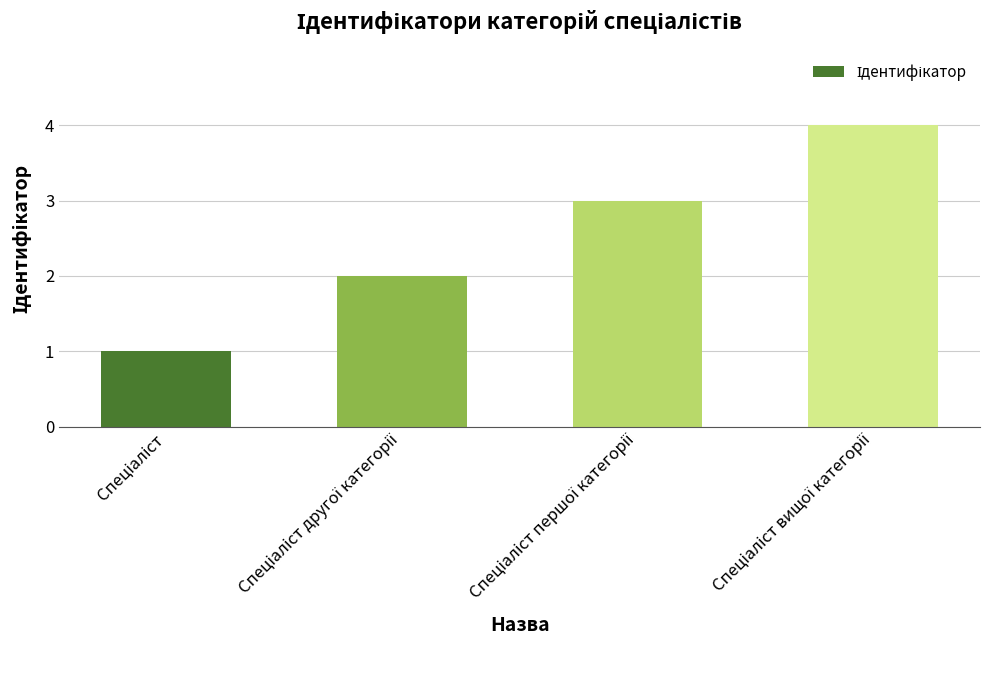

What is the sum of all values?

10